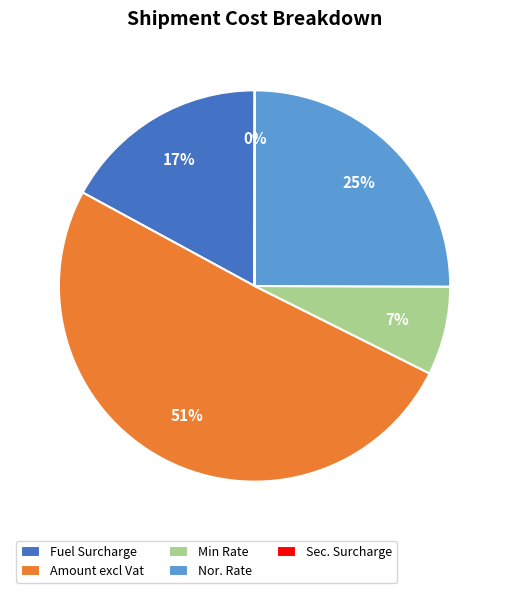

The Amount excl Vat slice represents 39% of the pie. True or false?

False